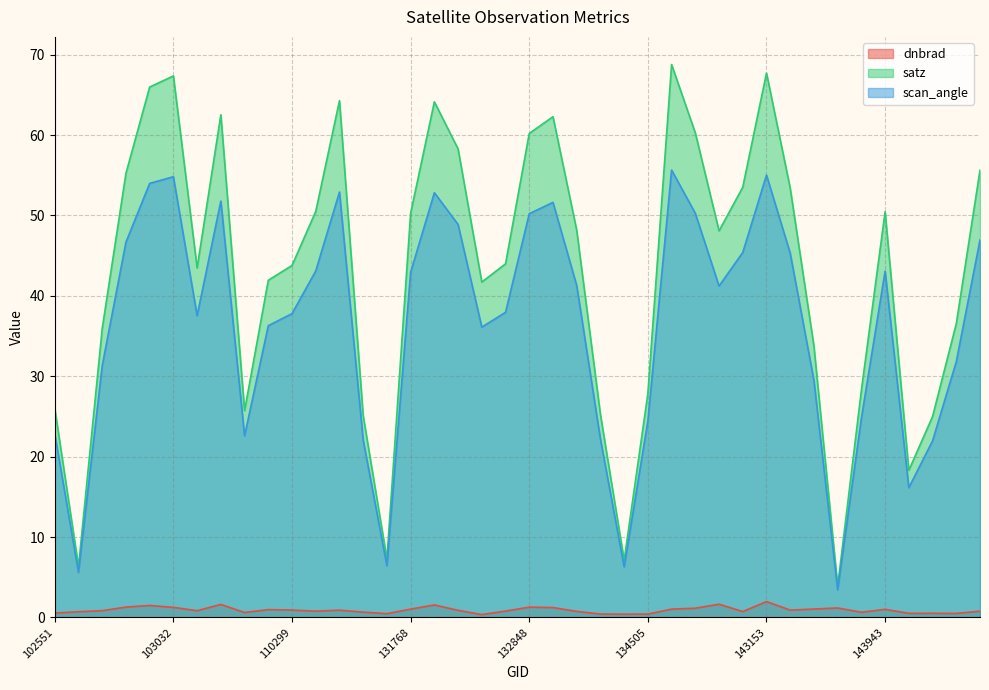

Count the number of categories in the chart.

40